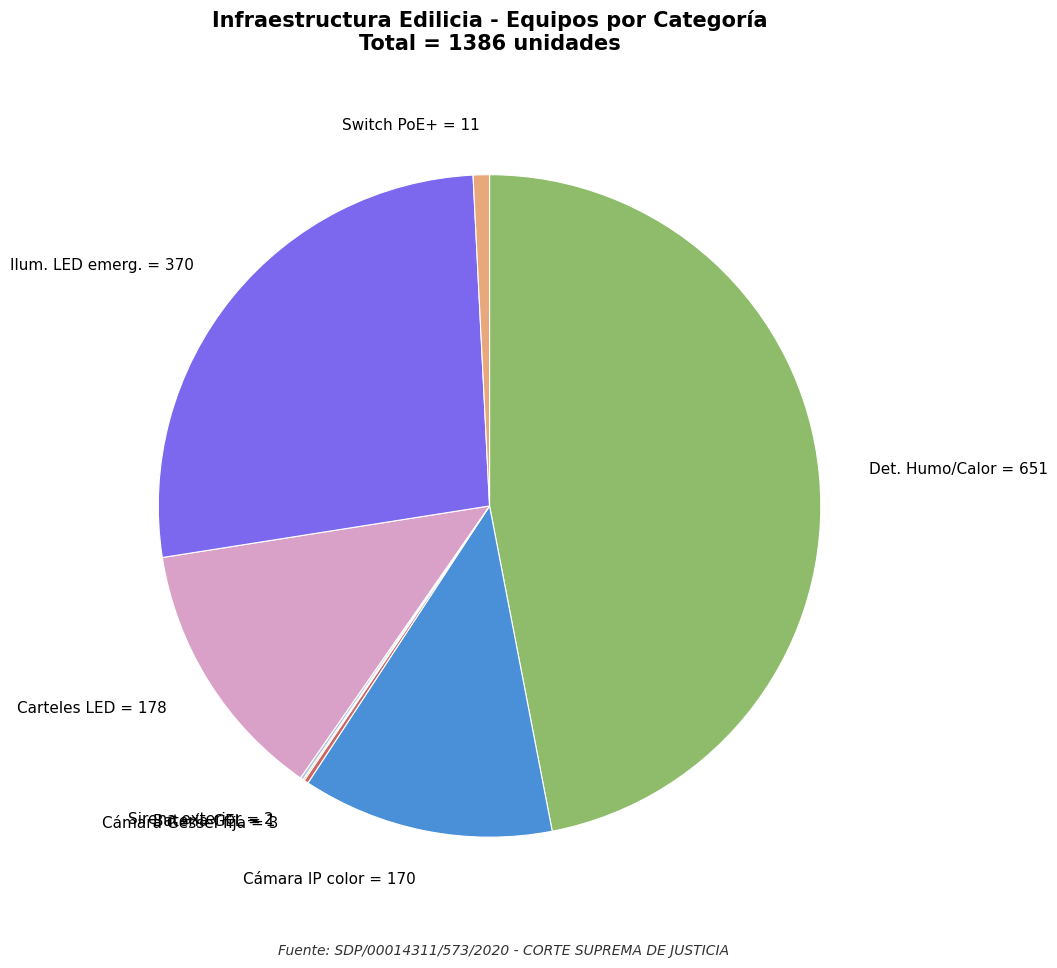

Do Carteles LED = 178 and Det. Humo/Calor = 651 together represent more than half of the pie?

Yes